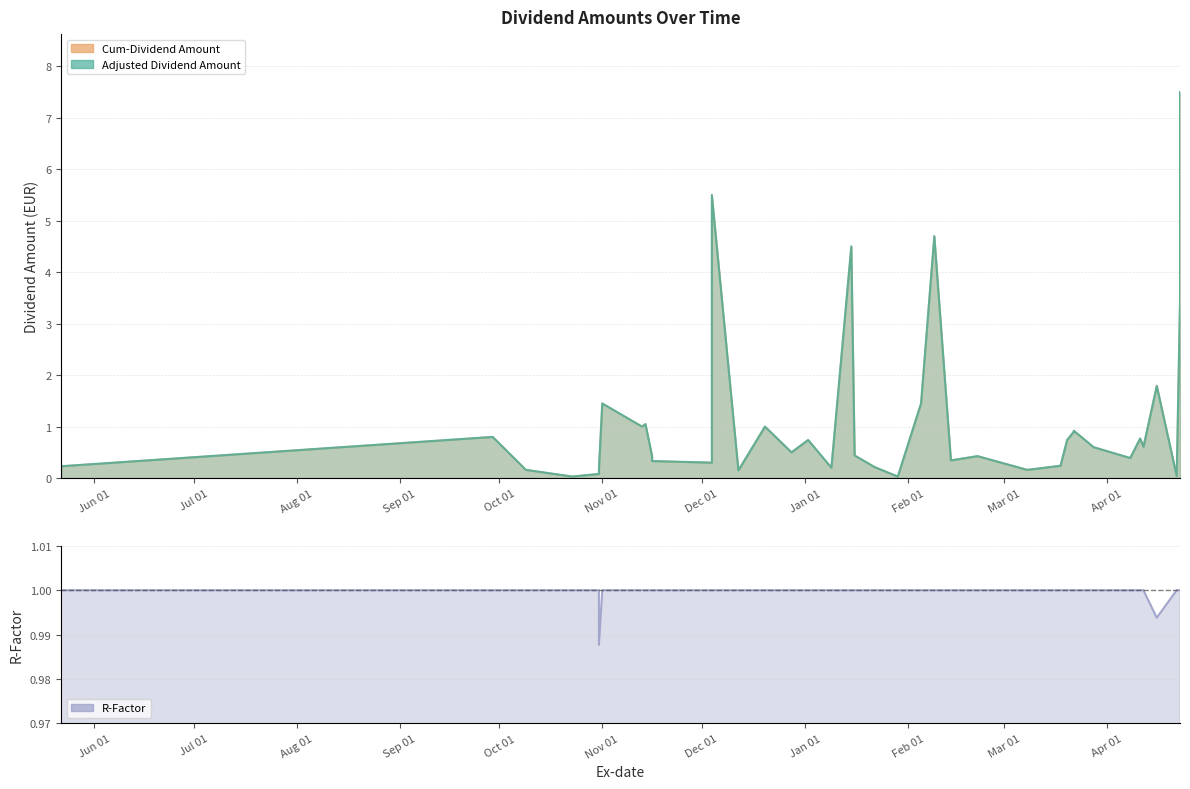

How many lines are shown in the chart?

3